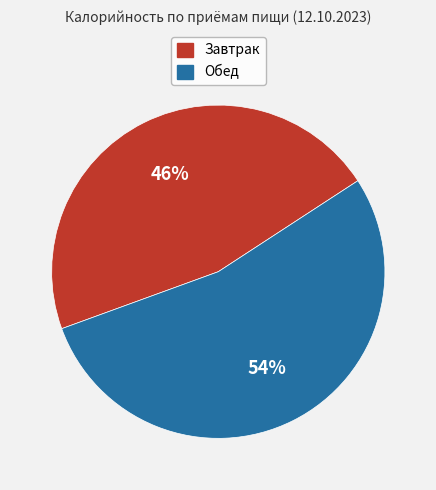

Which category has the smallest portion of the pie?

Завтрак